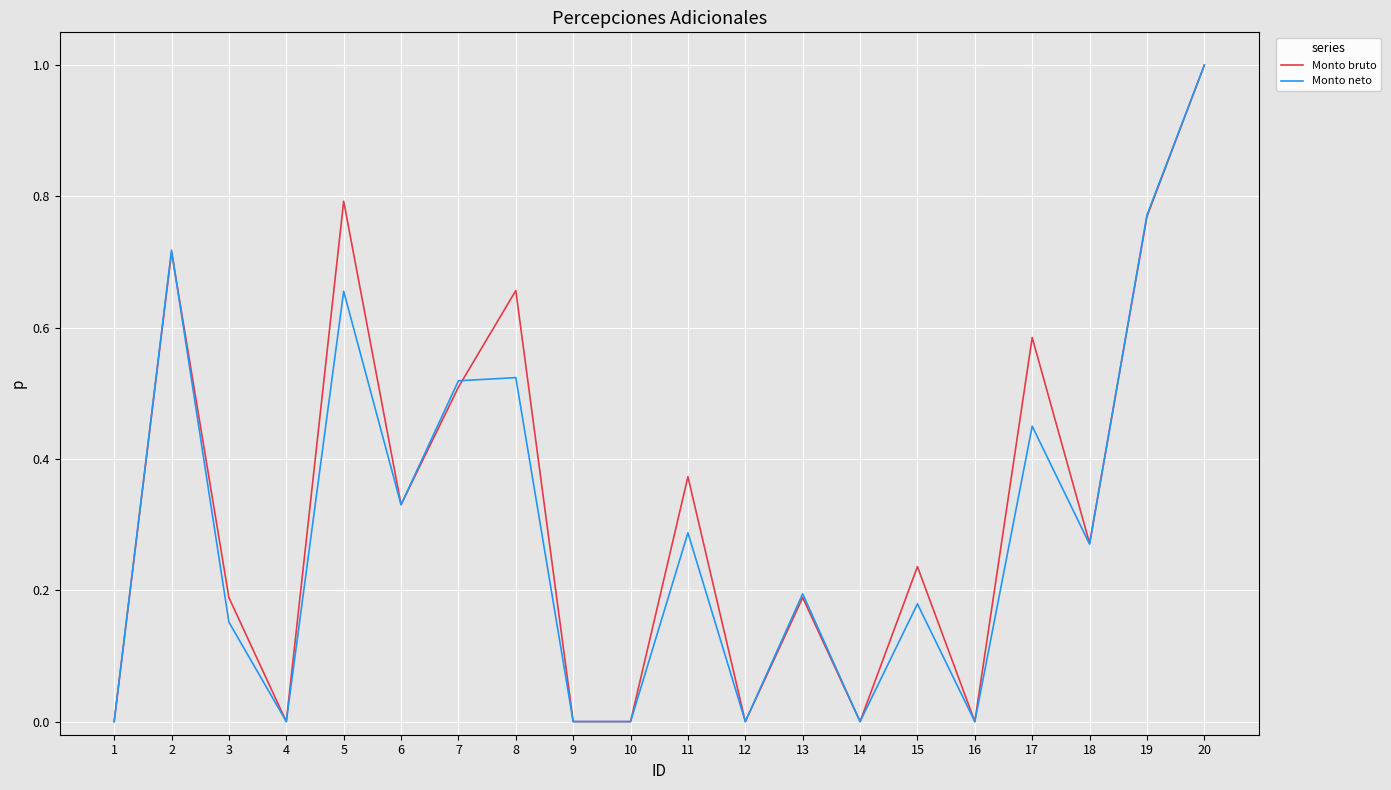

In Monto neto, how many points are higher than both neighbors (excluding endpoints)?

7